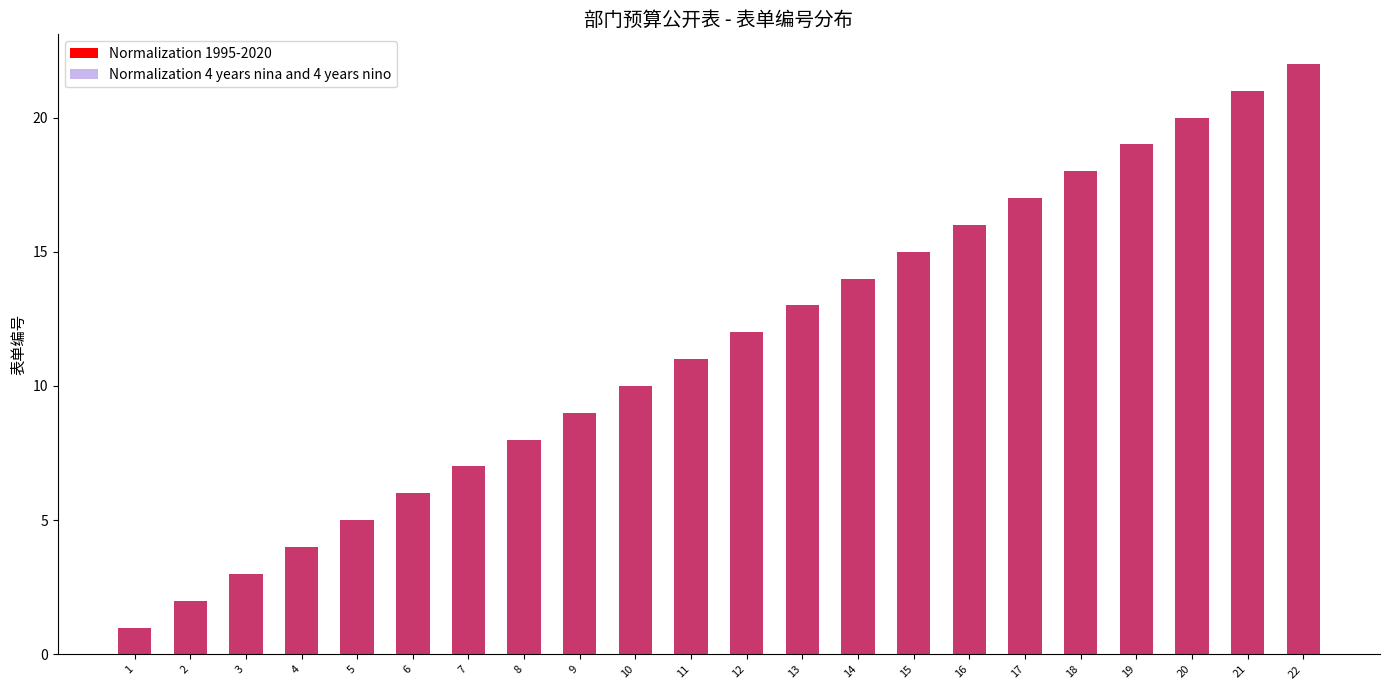

Reading left to right, what are all the values shown in this chart?

Normalization 1995-2020: 1	2	3	4	5	6	7	8	9	10	11	12	13	14	15	16	17	18	19	20	21	22
Normalization 4 years nina and 4 years nino: 1	2	3	4	5	6	7	8	9	10	11	12	13	14	15	16	17	18	19	20	21	22